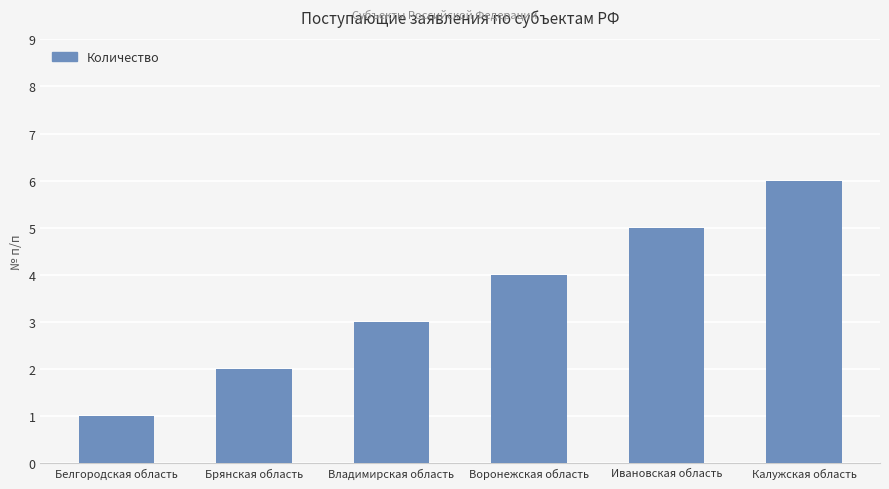

What is the change in value from Белгородская область to Брянская область?

+1